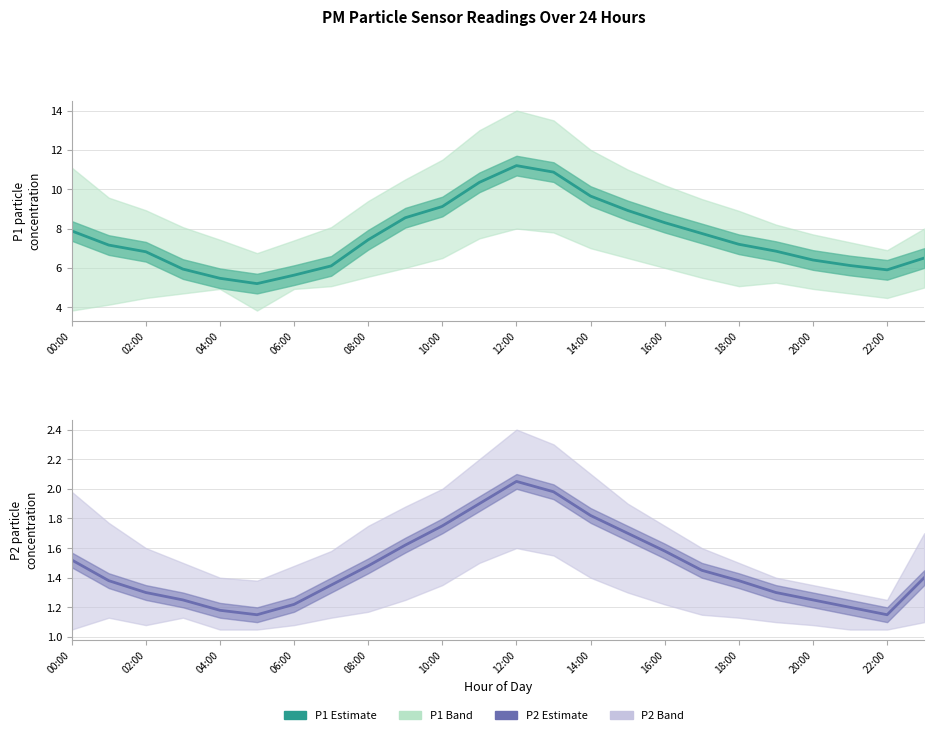

Which series has the widest spread of values?

P1 estimate